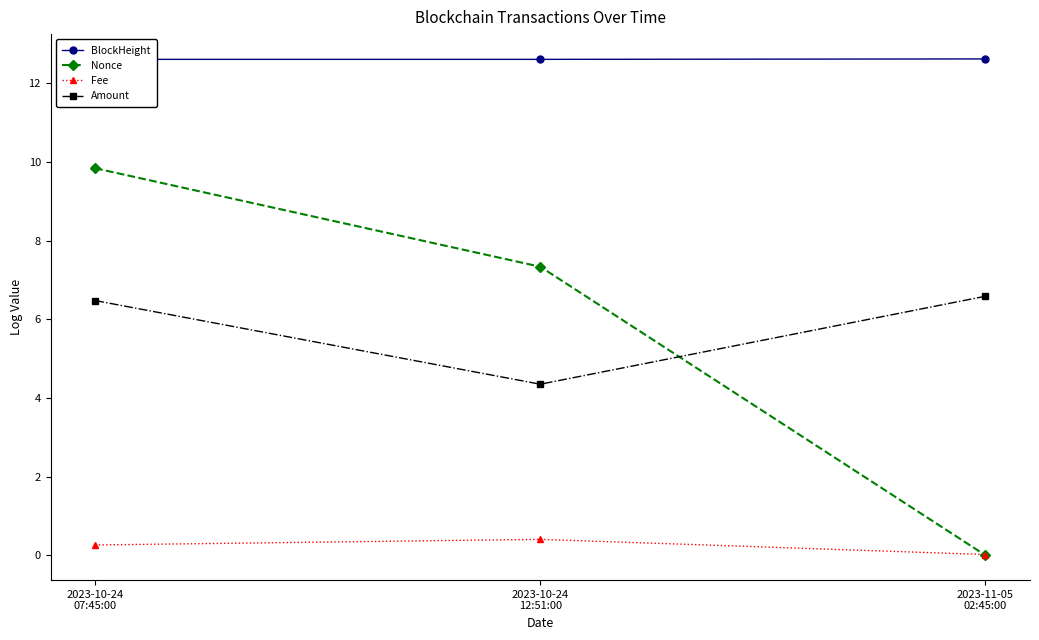

At which label does Amount reach its peak?

2023-11-05
02:45:00